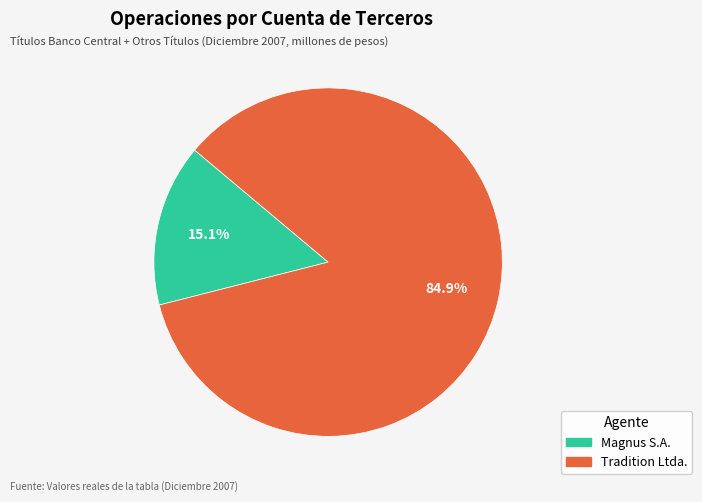

Which slice is the smallest?

Magnus S.A.